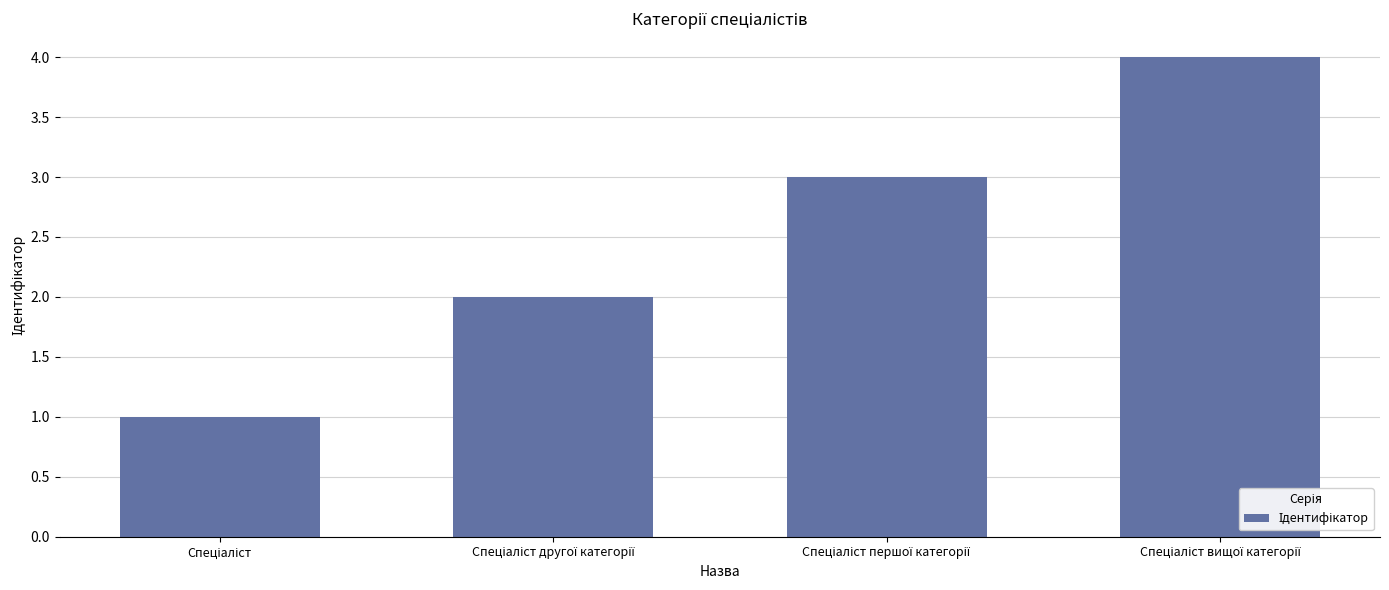

What is the sum of all values?

10